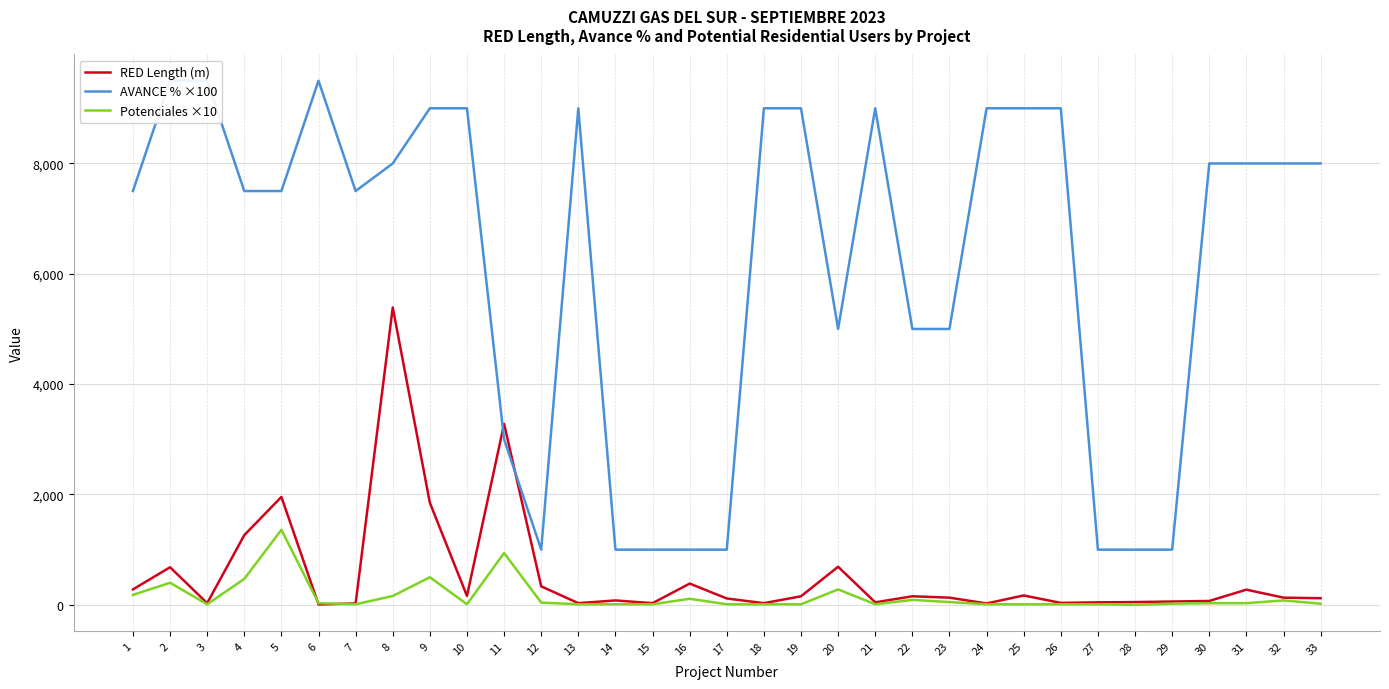

True or false: RED Length (m) has a value of 9 at 13.

False